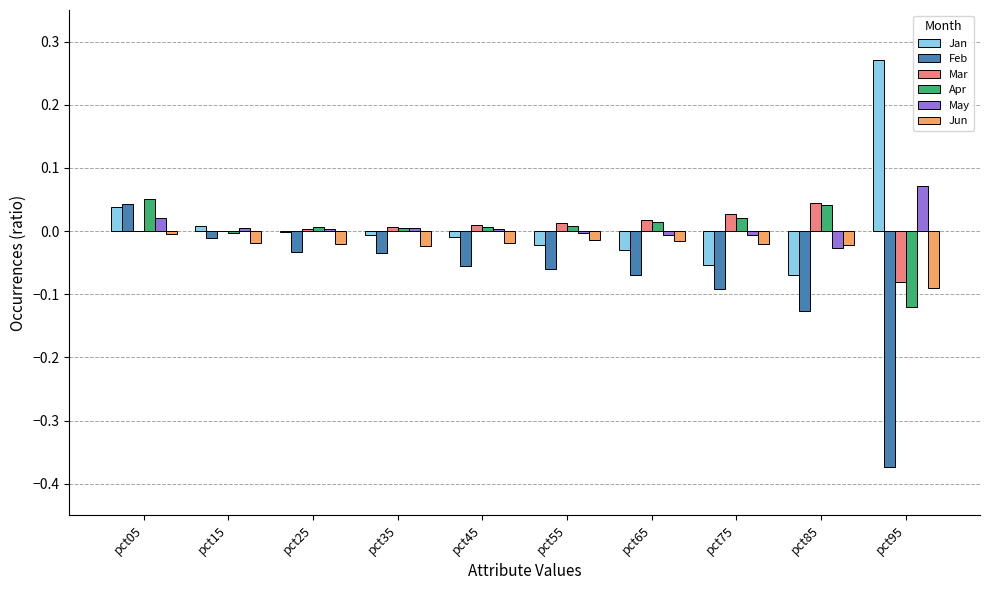

Is the value of Jan at pct95 greater than the value of May at pct05?

Yes